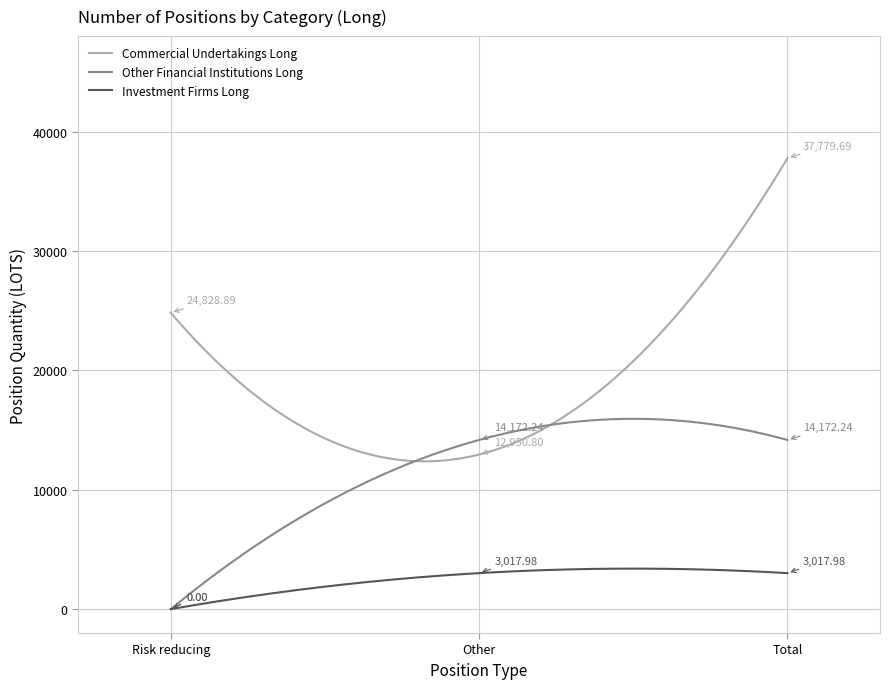

True or false: Investment Firms Long and Commercial Undertakings Long cross at least once.

False